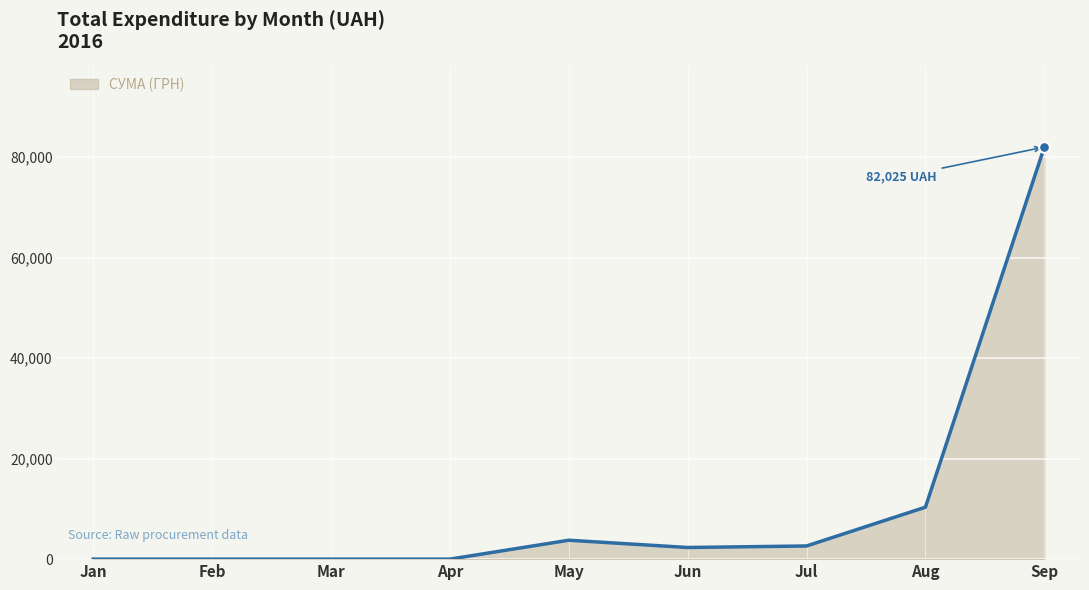

What is the change in value from Mar to Jul?

+2621.0